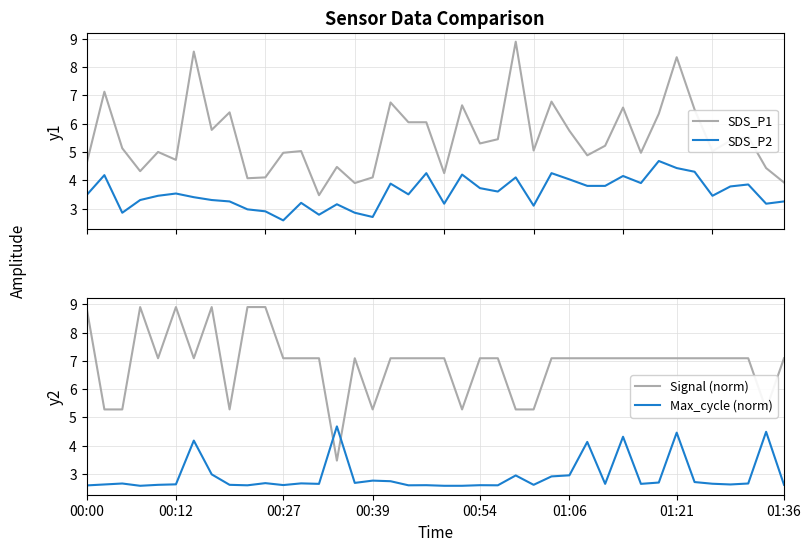

True or false: SDS_P2 has more than 1 interior local peaks.

True